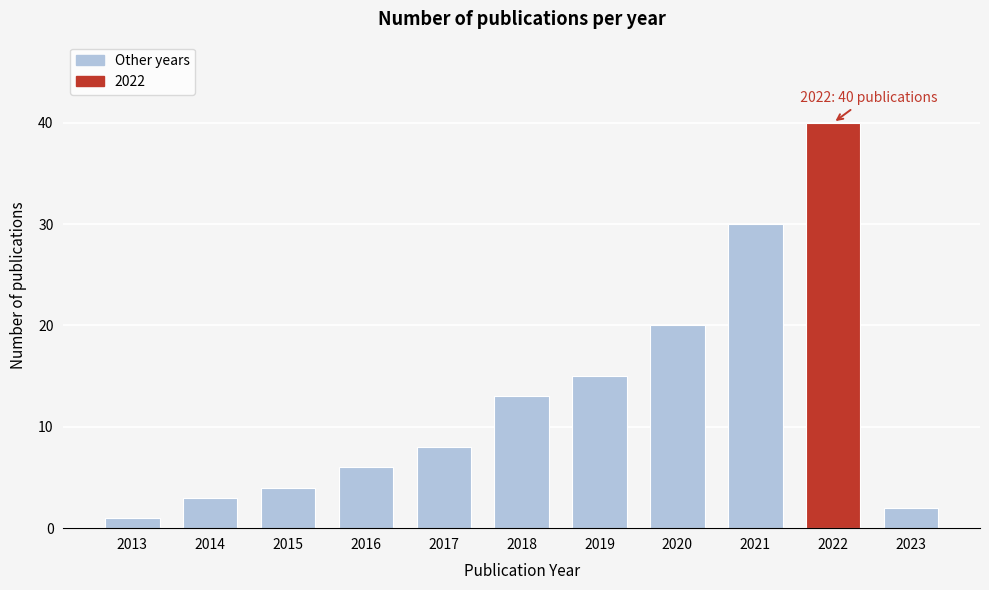

Reading left to right, extract all data points from this chart.

1	3	4	6	8	13	15	20	30	40	2